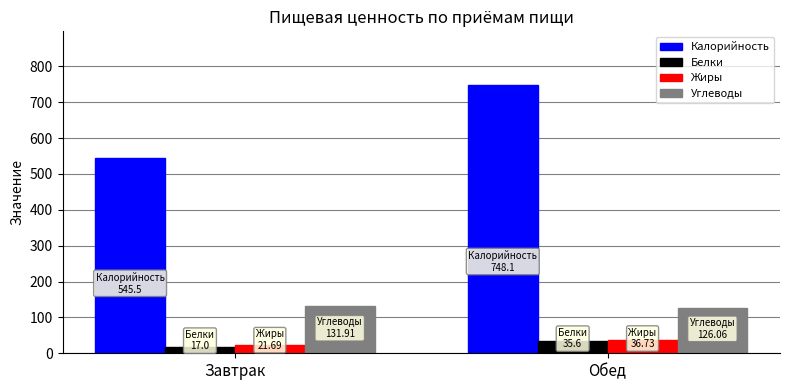

What is the label of the 1st bar from the right?

Обед